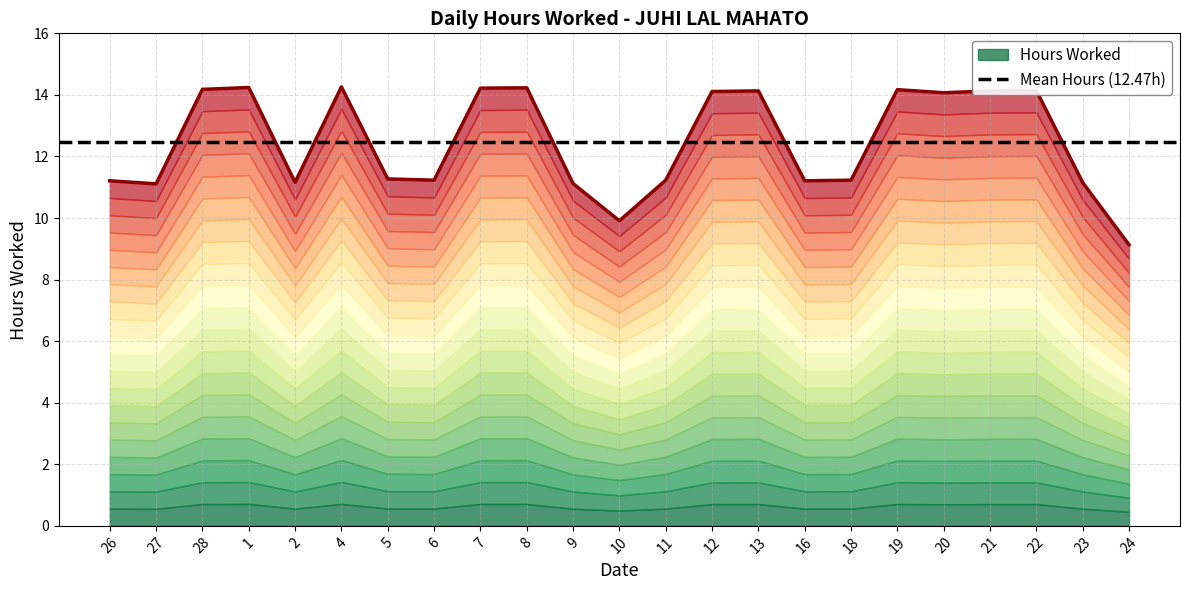

The chart shows a value of 14.2 at 28. True or false?

True